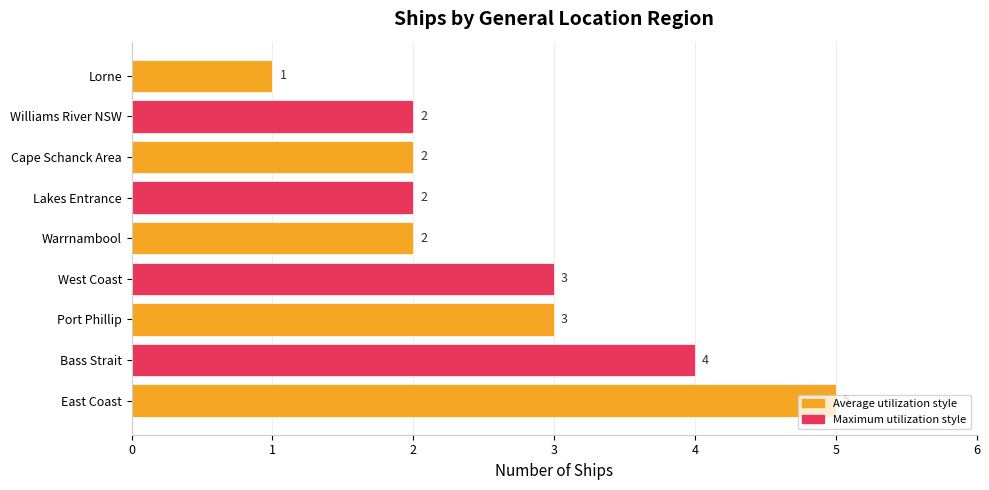

What is the sum of the values at West Coast and Lorne?

4